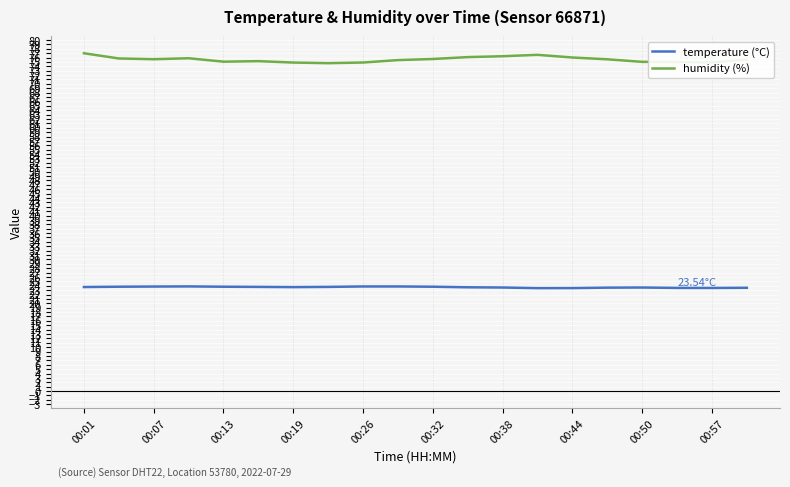

True or false: temperature (°C) and humidity (%) intersect in this chart.

False